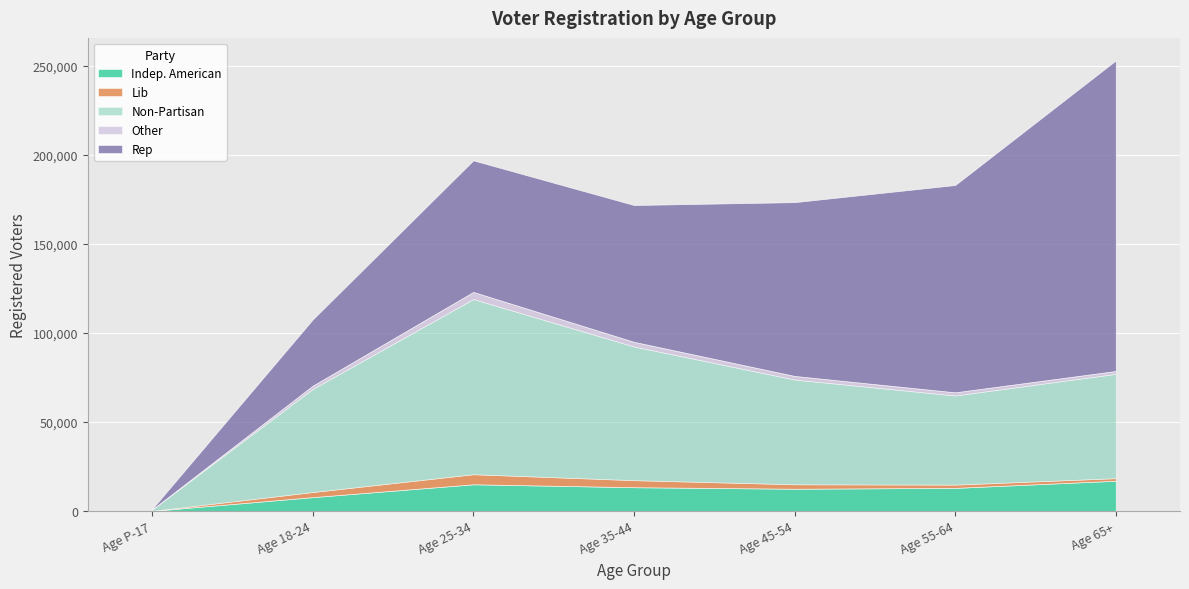

The value of Non-Partisan at Age P-17 is 1172. True or false?

False